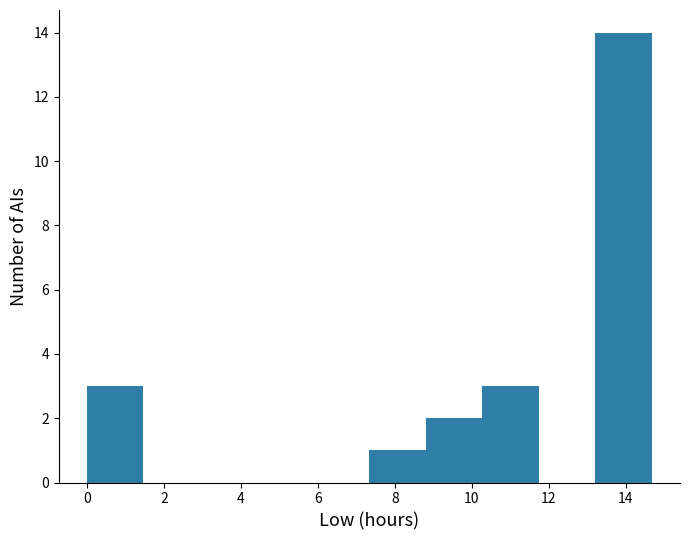

Reading left to right, list every bar in this chart as the range it spans on the x-axis followed by its height. Neither the bar edges nor the heights are printed on the chart, so give them approximately, as read against the axes.

0.0 to 1.4: 3
1.4 to 3.0: 0
3.0 to 4.4: 0
4.4 to 5.8: 0
5.8 to 7.4: 0
7.4 to 8.8: 1
8.8 to 10.2: 2
10.2 to 11.8: 3
11.8 to 13.2: 0
13.2 to 14.6: 14